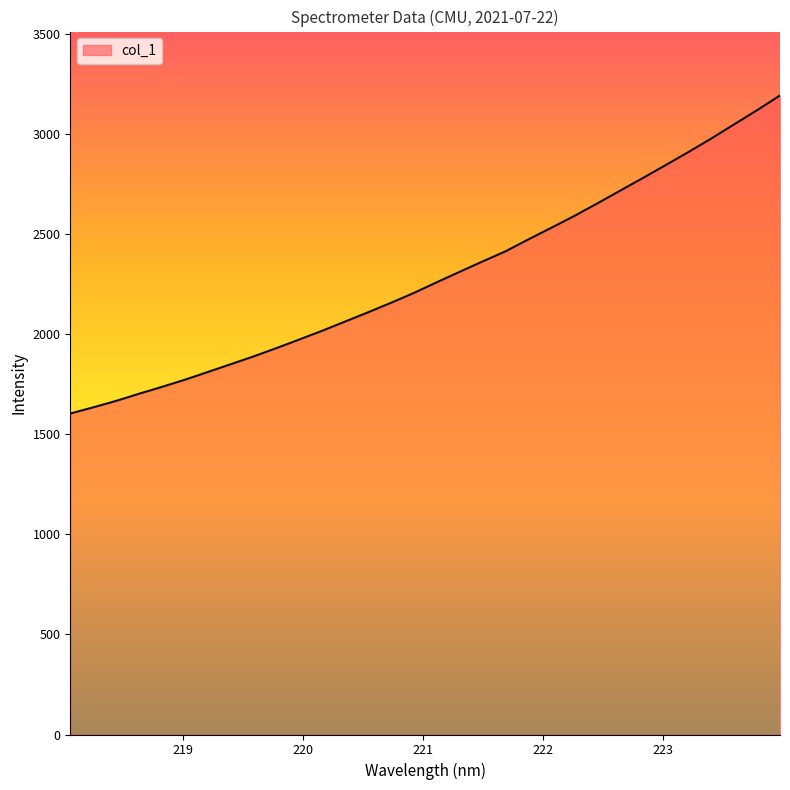

Does the chart display data point markers on the line(s)?

No